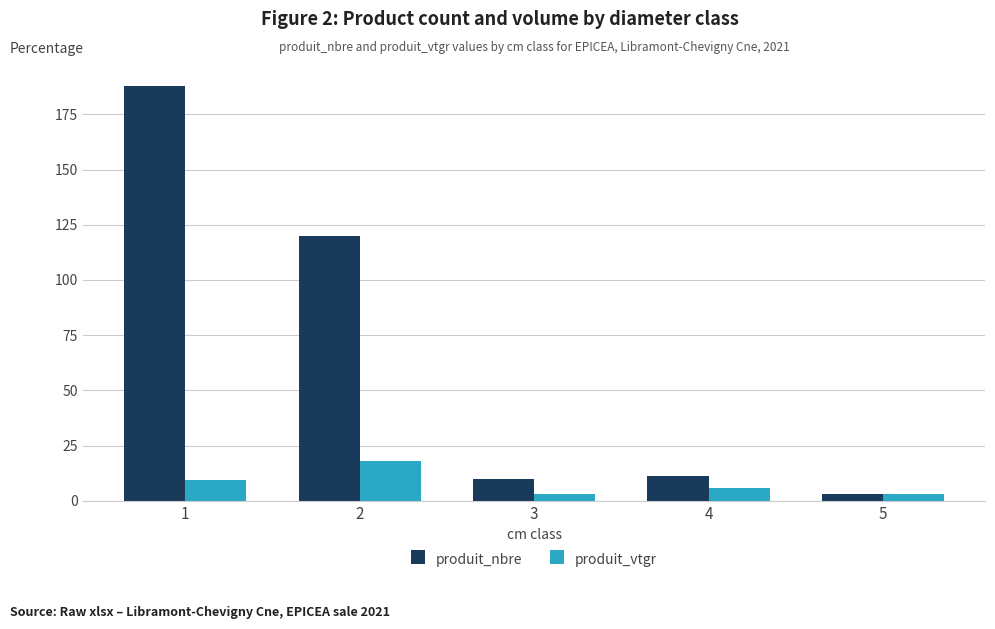

At how many categories does at least one series exceed 72?

2